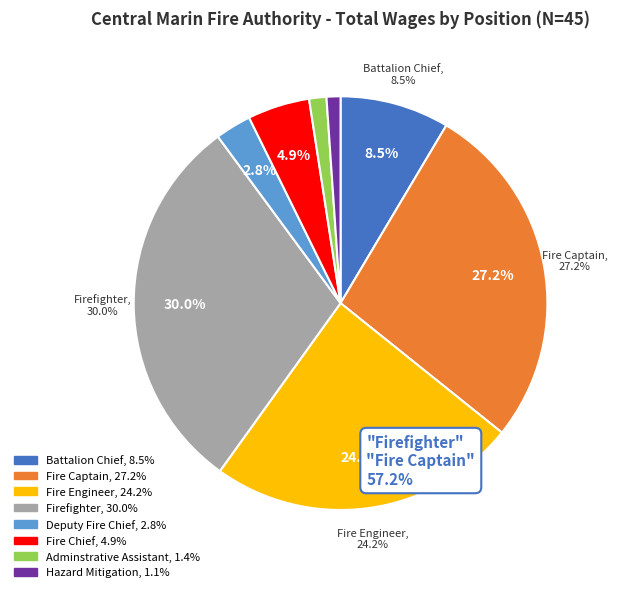

Which slice is the largest?

Firefighter